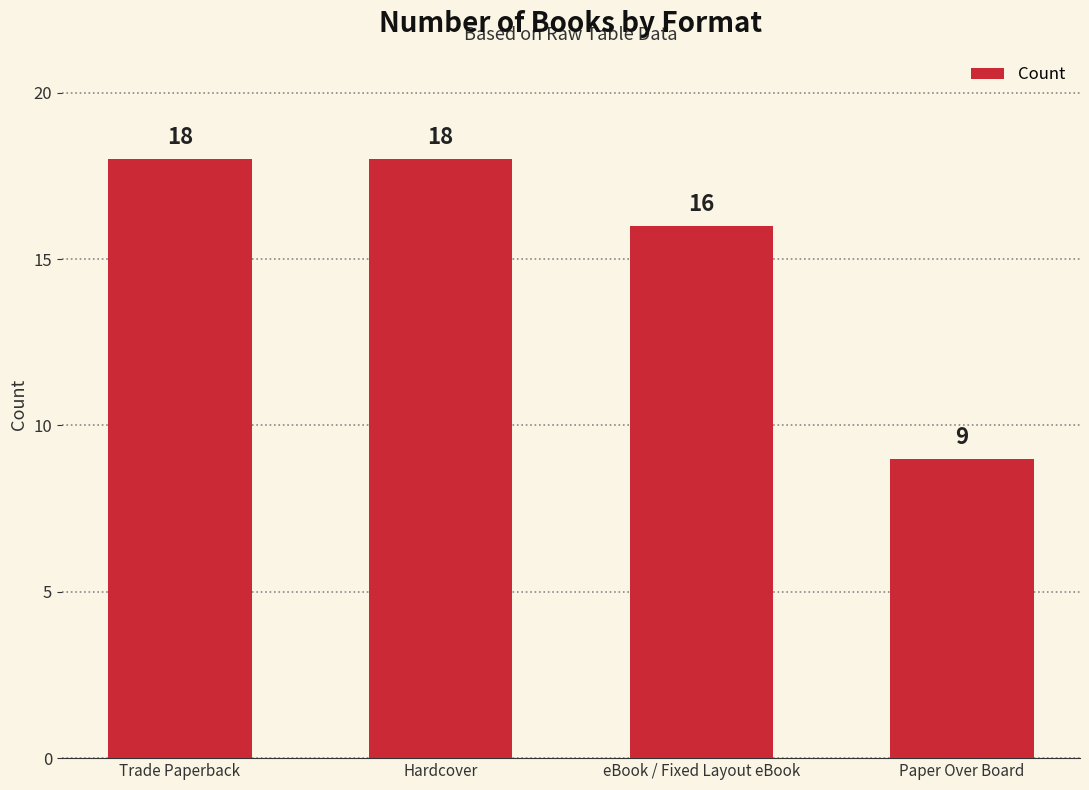

How many bars are there in total?

4